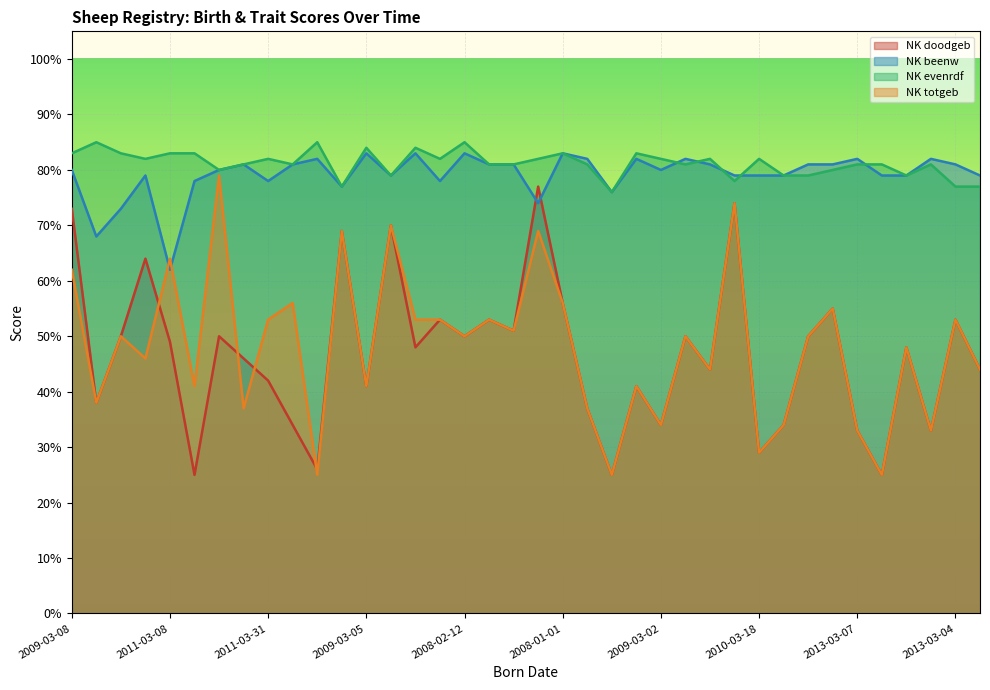

At which label is NK evenrdf closest to 80?

2008-03-28